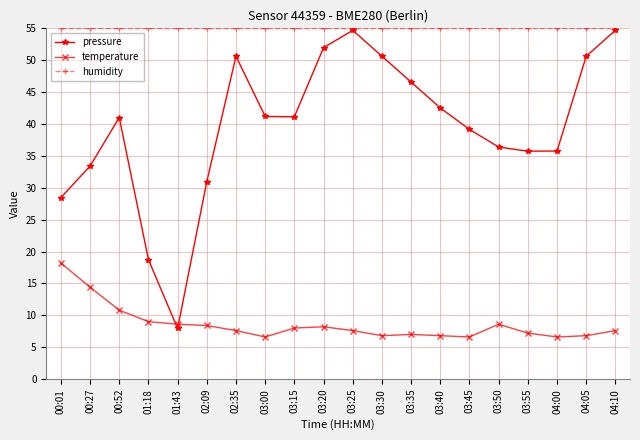

What is the sum of all pressure values?

792.2